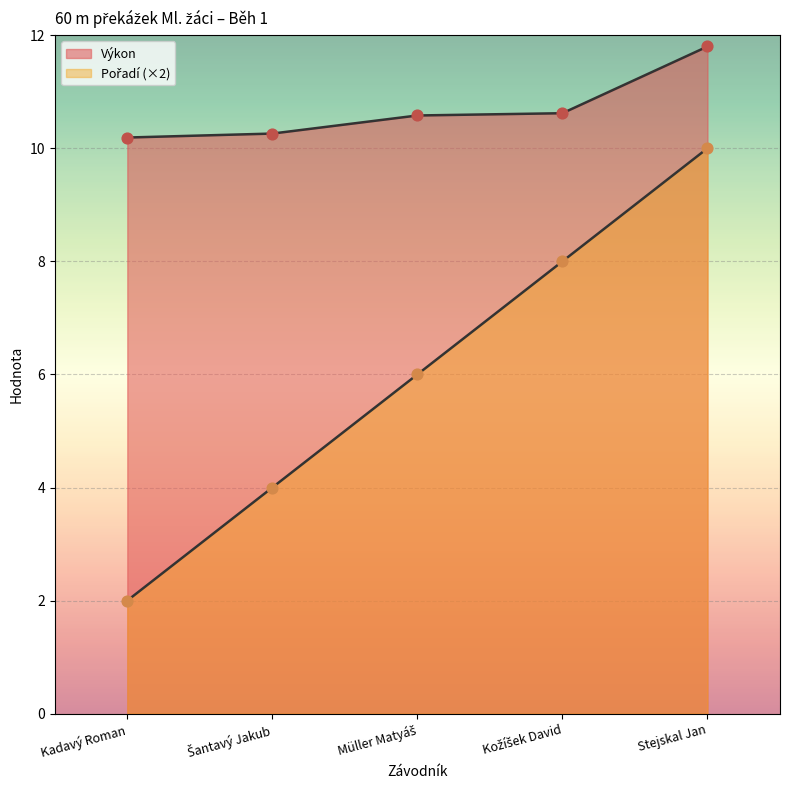

What are all the series names shown in the legend?

Pořadí, Výkon